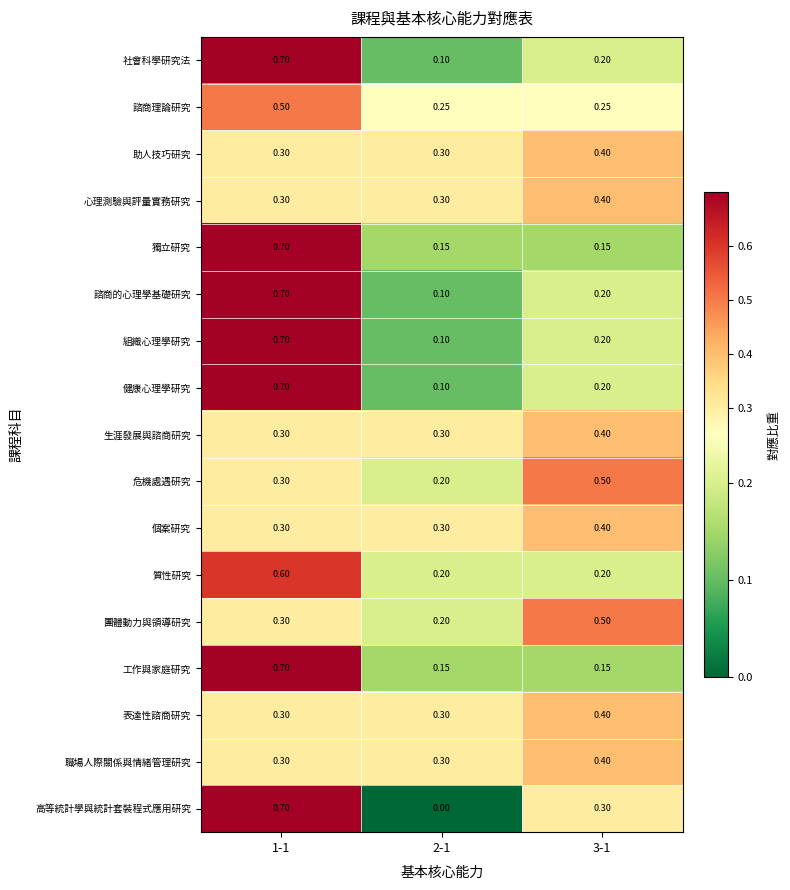

Which series changed the most between 1-1 and 2-1?

高等統計學與統計套裝程式應用研究